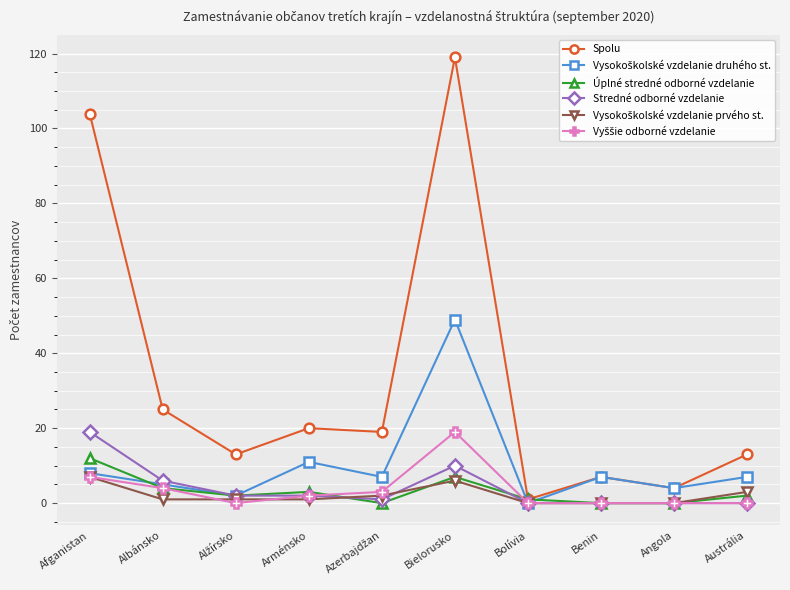

What is the greatest value displayed?

119